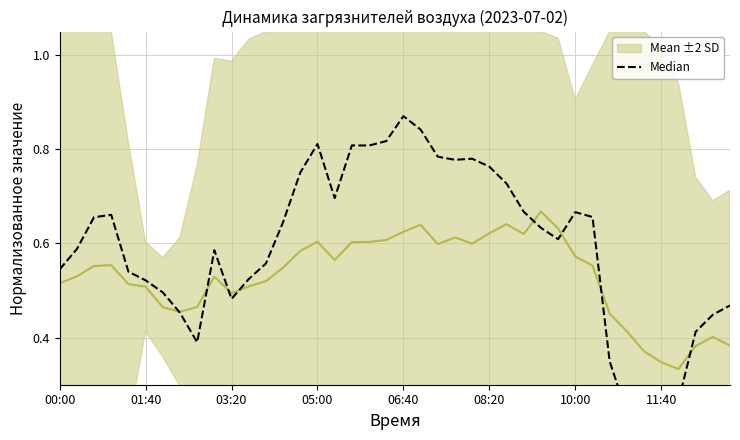

What is the total value across all series at 01:40?

1.0